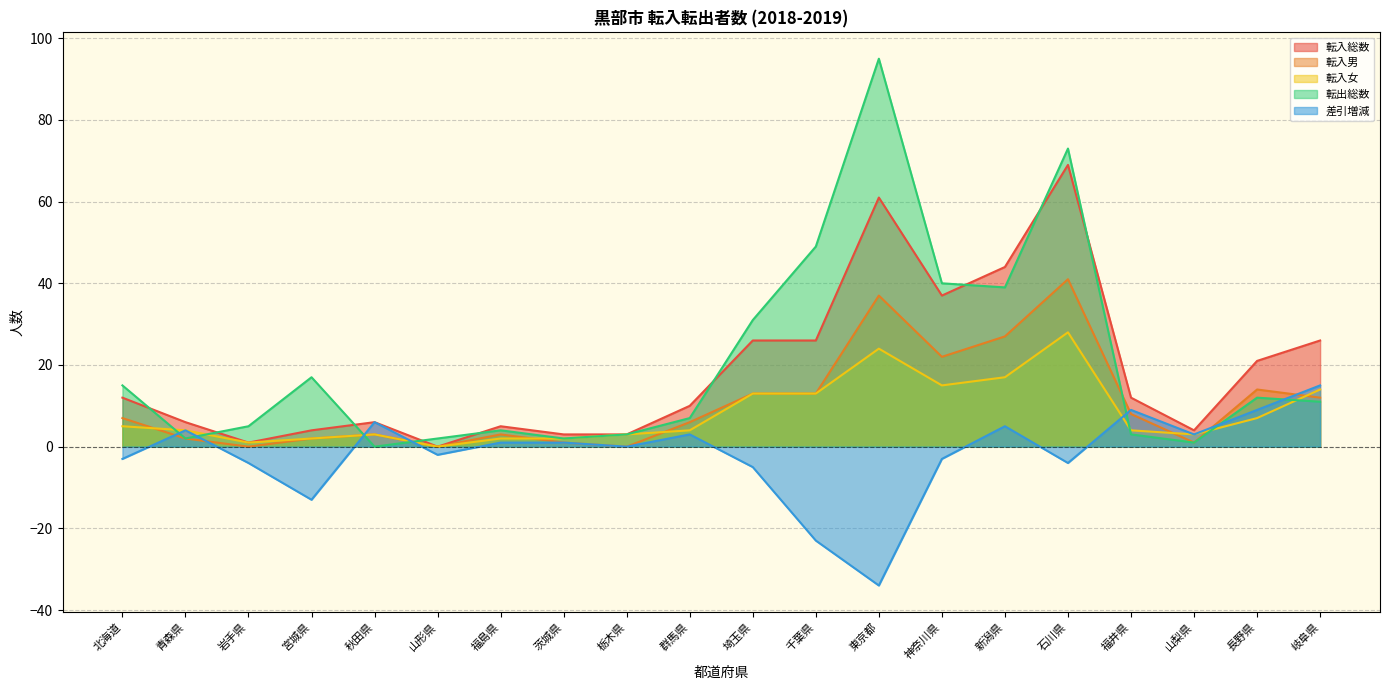

Which category has the lowest value across all series?

東京都